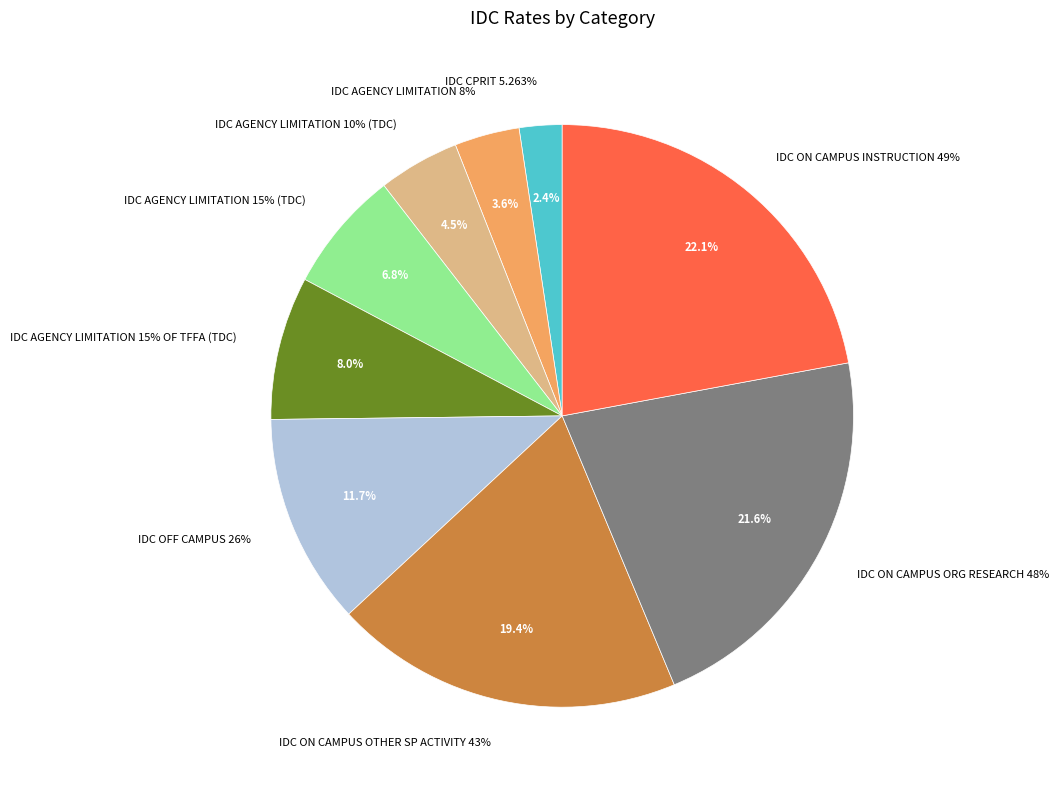

What percentage do IDC ON CAMPUS OTHER SP ACTIVITY 43% and IDC ON CAMPUS ORG RESEARCH 48% together represent?

41.0%